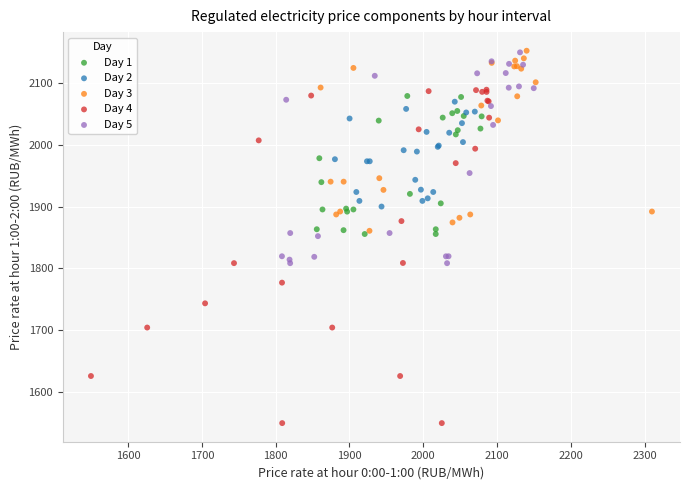

Which series reaches the minimum Y coordinate?

Day 4